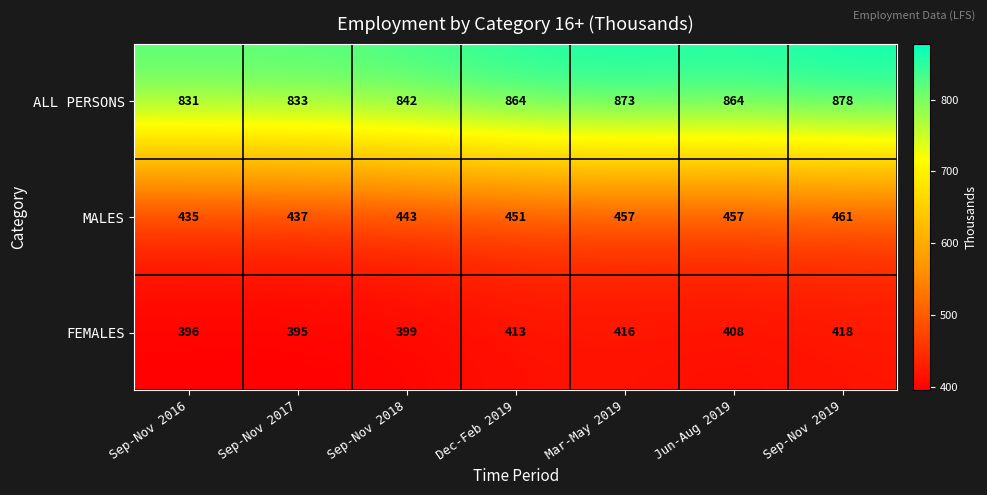

At which category is the sum across all series the highest?

Sep-Nov 2019